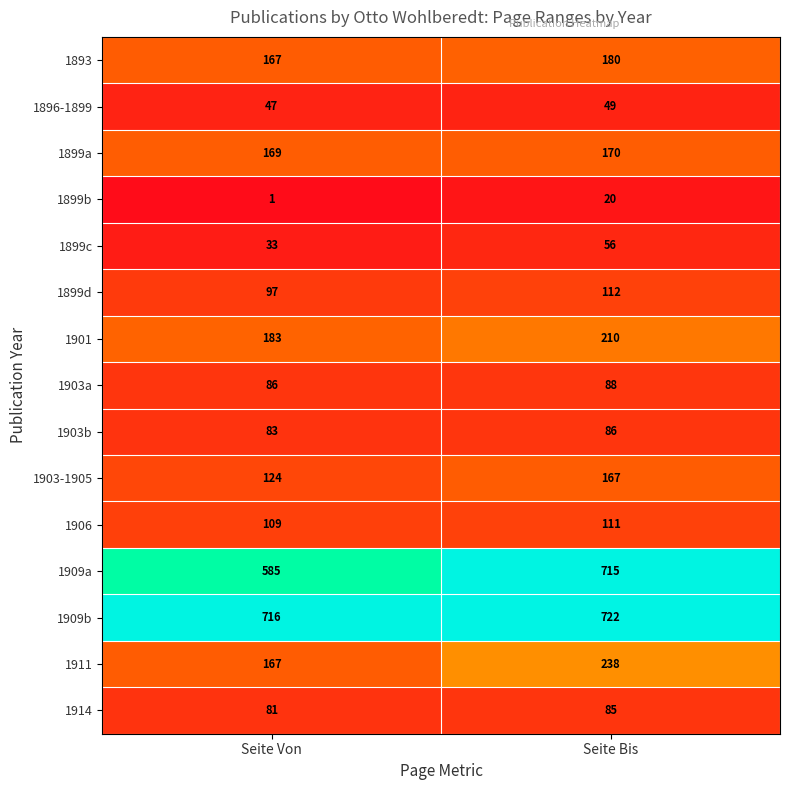

What is the sum of the 1901 values at Seite Bis and Seite Von?

393